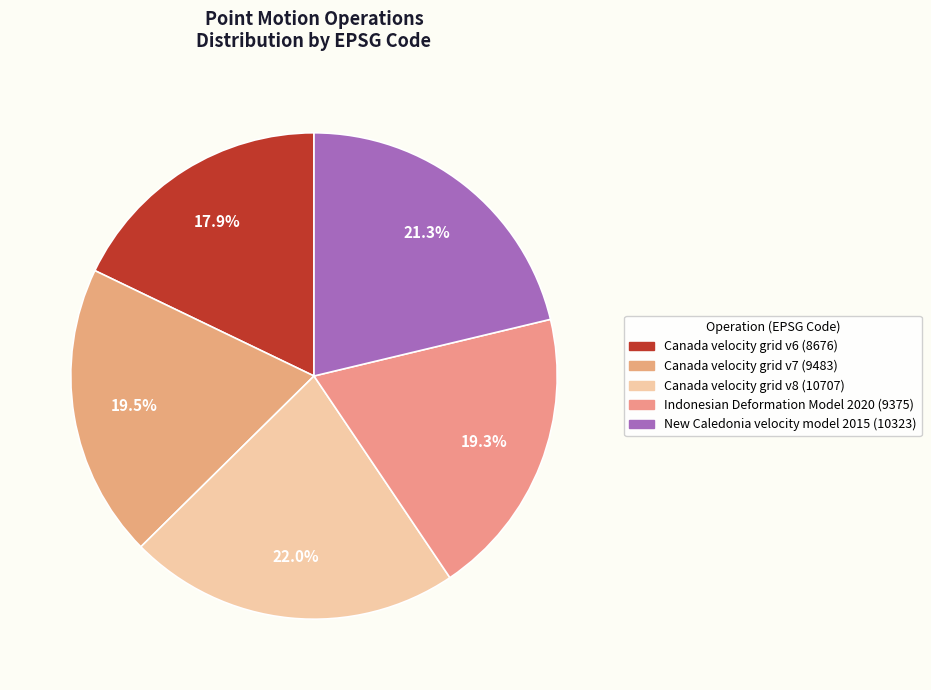

To the nearest percent, what is the difference between the New Caledonia velocity model 2015 and Indonesian Deformation Model 2020 slice percentages?

2%